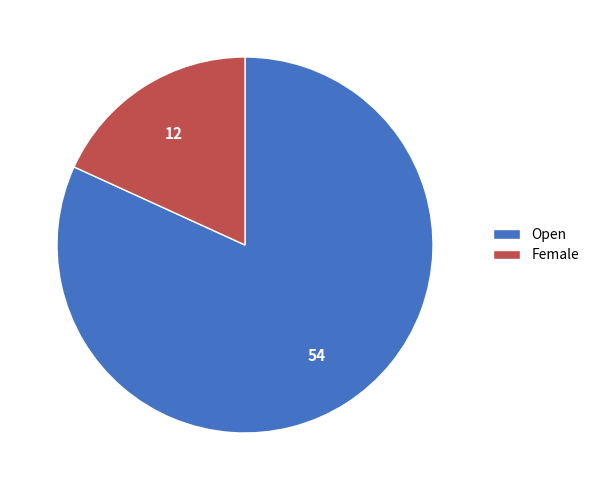

Is it true that Open is 82% of the pie?

True